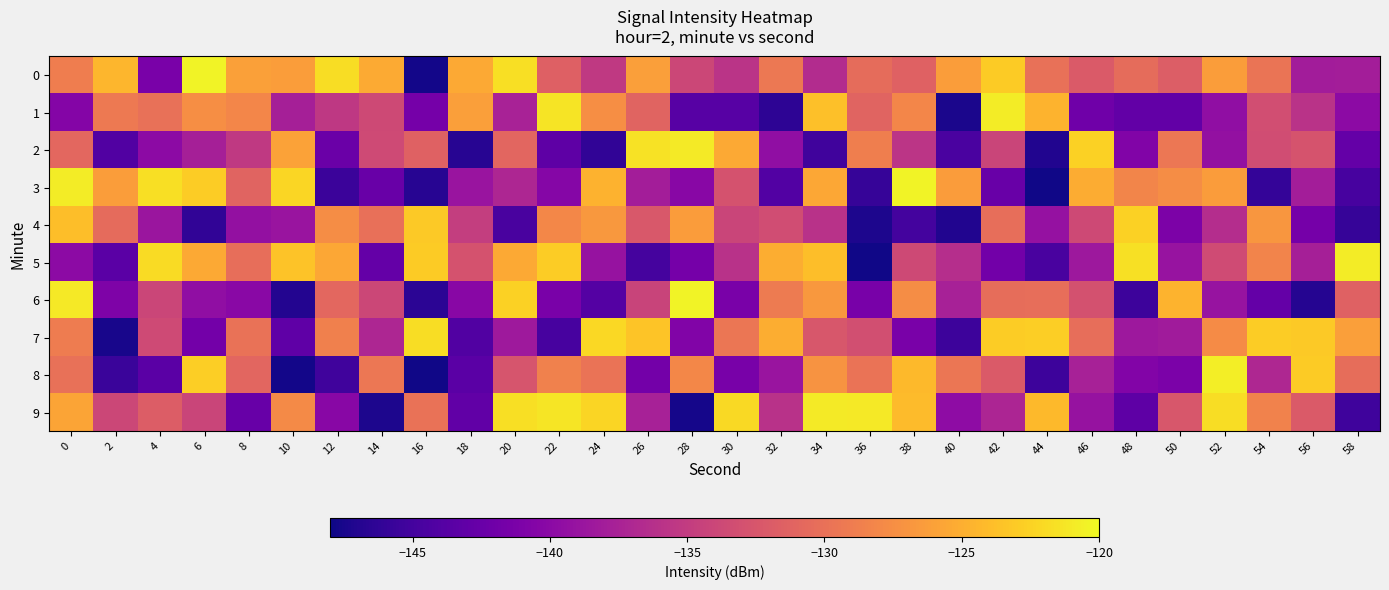

Reading right to left, extract all data points from this chart.

0: 58=-138.0	56=-138.1	54=-129.6	52=-126.2	50=-131.7	48=-130.5	46=-132.1	44=-130.1	42=-123.0	40=-126.3	38=-131.4	36=-130.4	34=-136.6	32=-129.4	30=-135.8	28=-133.9	26=-126.2	24=-135.3	22=-131.6	20=-121.7	18=-125.4	16=-147.7	14=-125.3	12=-121.8	10=-126.3	8=-126.1	6=-120.4	4=-141.3	2=-124.5	0=-128.9
1: 58=-139.8	56=-135.9	54=-133.3	52=-139.5	50=-142.9	48=-142.9	46=-142.1	44=-124.7	42=-120.8	40=-147.4	38=-128.2	36=-131.2	34=-123.7	32=-146.4	30=-143.6	28=-143.6	26=-131.2	24=-127.5	22=-121.4	20=-137.5	18=-126.2	16=-141.6	14=-133.8	12=-135.3	10=-137.8	8=-128.2	6=-127.5	4=-130.0	2=-129.3	0=-140.5
2: 58=-142.8	56=-132.7	54=-133.4	52=-139.3	50=-129.4	48=-140.8	46=-122.5	44=-147.0	42=-134.1	40=-144.6	38=-135.7	36=-128.8	34=-145.3	32=-139.5	30=-125.4	28=-121.0	26=-121.4	24=-146.2	22=-143.2	20=-131.0	18=-146.7	16=-131.4	14=-133.6	12=-142.4	10=-126.0	8=-135.2	6=-137.7	4=-139.8	2=-144.1	0=-130.9
3: 58=-144.8	56=-138.0	54=-145.9	52=-126.4	50=-127.6	48=-128.2	46=-125.2	44=-147.8	42=-142.4	40=-126.4	38=-120.4	36=-145.9	34=-125.5	32=-144.1	30=-132.8	28=-140.1	26=-138.0	24=-124.8	22=-140.4	20=-137.1	18=-138.9	16=-146.7	14=-142.5	12=-145.5	10=-122.2	8=-131.3	6=-122.9	4=-121.7	2=-126.3	0=-120.9
4: 58=-145.8	56=-141.6	54=-126.8	52=-136.5	50=-141.0	48=-122.6	46=-133.8	44=-139.2	42=-130.2	40=-147.1	38=-145.0	36=-147.3	34=-136.0	32=-133.4	30=-134.2	28=-126.4	26=-132.3	24=-126.7	22=-128.0	20=-144.7	18=-134.8	16=-123.2	14=-130.1	12=-127.6	10=-138.9	8=-139.3	6=-146.2	4=-138.7	2=-130.5	0=-123.8
5: 58=-120.8	56=-137.8	54=-128.3	52=-133.5	50=-139.0	48=-121.6	46=-138.5	44=-144.6	42=-141.8	40=-136.3	38=-133.7	36=-147.8	34=-123.9	32=-125.1	30=-136.0	28=-141.6	26=-144.9	24=-139.1	22=-122.9	20=-125.4	18=-132.9	16=-123.0	14=-142.8	12=-125.5	10=-123.6	8=-130.3	6=-125.4	4=-122.0	2=-143.5	0=-139.9
6: 58=-131.5	56=-146.9	54=-142.8	52=-139.0	50=-124.6	48=-145.5	46=-133.0	44=-130.3	42=-130.3	40=-137.7	38=-127.6	36=-141.3	34=-126.7	32=-129.2	30=-141.2	28=-120.4	26=-134.3	24=-143.9	22=-141.3	20=-122.6	18=-140.2	16=-146.6	14=-133.9	12=-130.9	10=-147.0	8=-140.0	6=-139.6	4=-134.1	2=-141.0	0=-121.1
7: 58=-126.2	56=-123.2	54=-122.9	52=-127.7	50=-138.2	48=-138.5	46=-130.3	44=-122.8	42=-122.9	40=-145.4	38=-141.2	36=-133.2	34=-132.5	32=-125.1	30=-129.5	28=-140.8	26=-123.4	24=-122.1	22=-144.8	20=-138.5	18=-144.1	16=-121.8	14=-137.2	12=-128.7	10=-143.1	8=-129.9	6=-141.7	4=-133.7	2=-147.5	0=-129.0
8: 58=-130.3	56=-123.0	54=-137.0	52=-120.8	50=-141.2	48=-140.6	46=-137.7	44=-145.4	42=-132.1	40=-129.6	38=-124.2	36=-129.8	34=-127.1	32=-138.9	30=-141.4	28=-128.1	26=-141.7	24=-129.7	22=-128.6	20=-132.6	18=-143.5	16=-147.9	14=-129.4	12=-145.2	10=-147.7	8=-131.0	6=-122.8	4=-143.5	2=-145.6	0=-130.0
9: 58=-145.3	56=-132.0	54=-128.5	52=-121.8	50=-132.4	48=-143.3	46=-139.1	44=-124.2	42=-137.2	40=-139.8	38=-124.1	36=-121.0	34=-120.9	32=-136.0	30=-122.0	28=-147.6	26=-137.6	24=-122.4	22=-121.3	20=-121.7	18=-143.0	16=-129.9	14=-147.3	12=-140.1	10=-127.8	8=-142.5	6=-134.2	4=-131.8	2=-133.9	0=-125.7